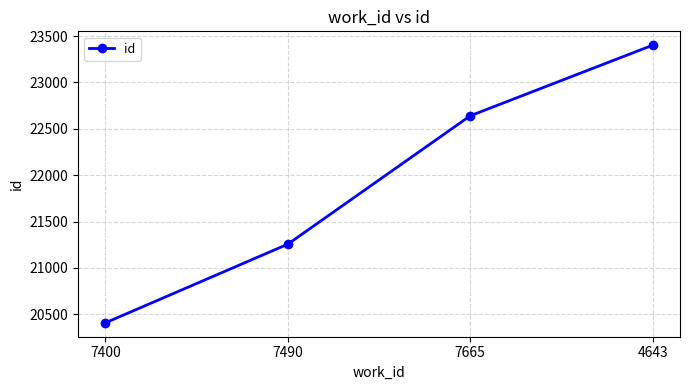

Count the values in the range 21256 to 23401.

3